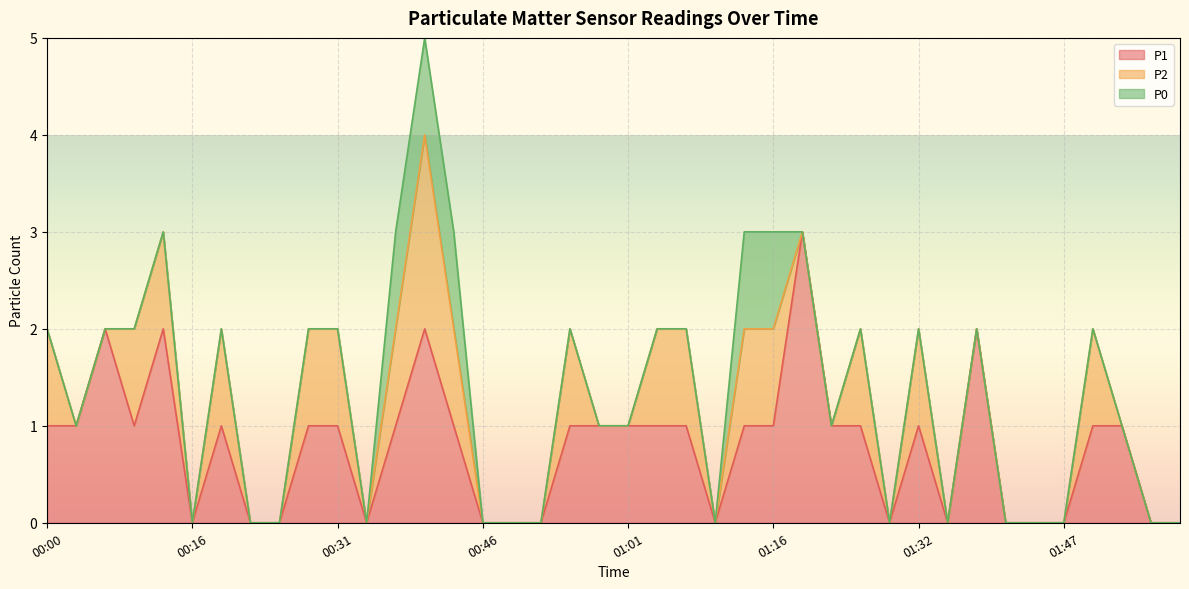

Rank the series at 00:07 from highest to lowest value.

P1, P2, P0